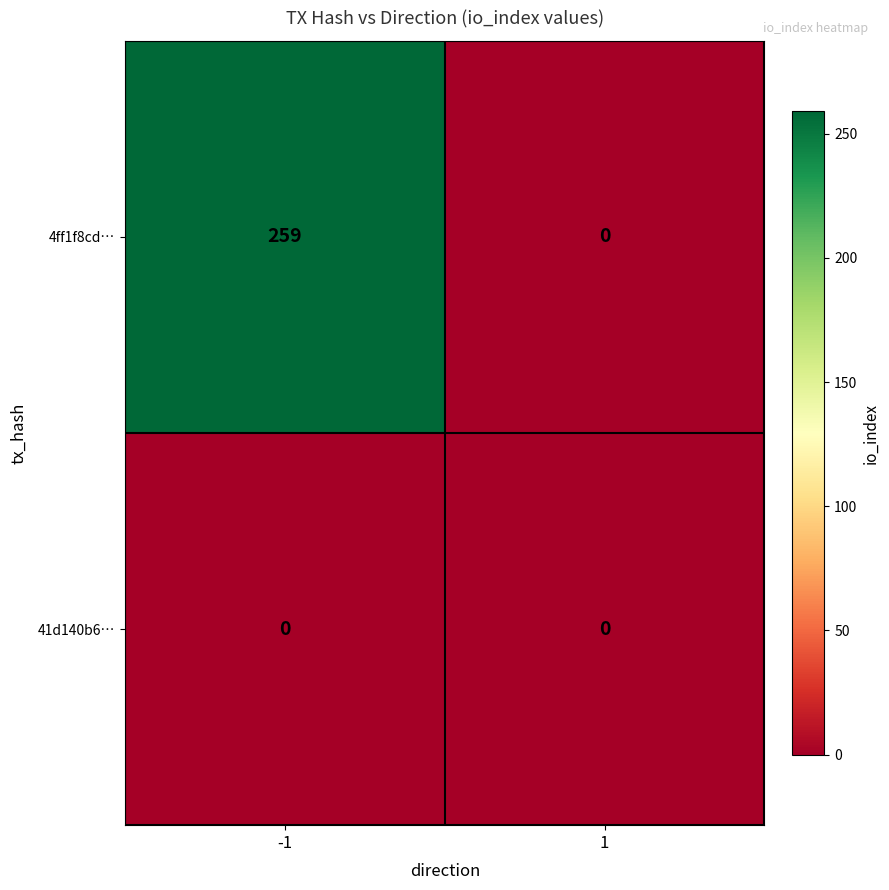

List the series in order of their overall mean, lowest first.

41d140b6…, 4ff1f8cd…